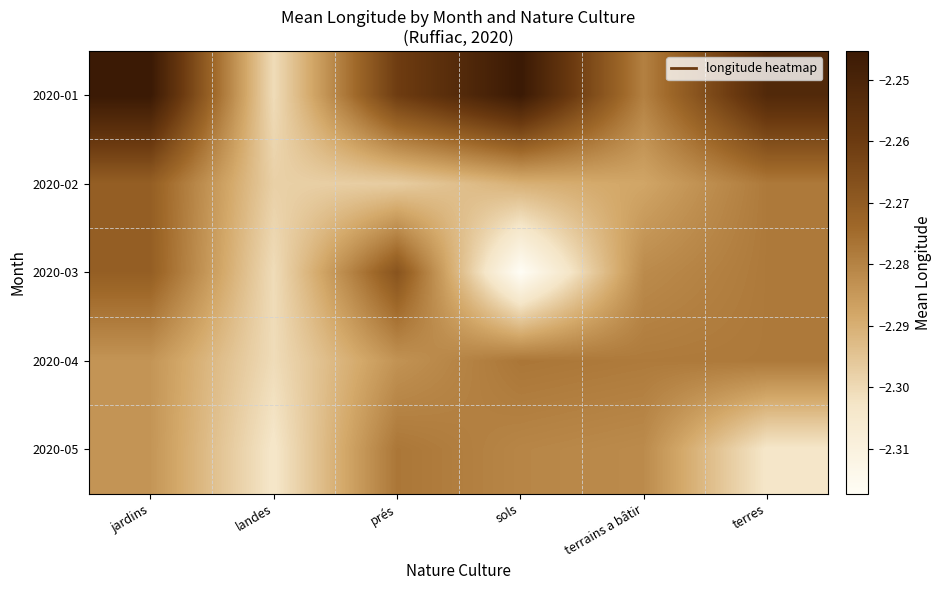

What is the spread (max minus min) of values at sols?

0.1